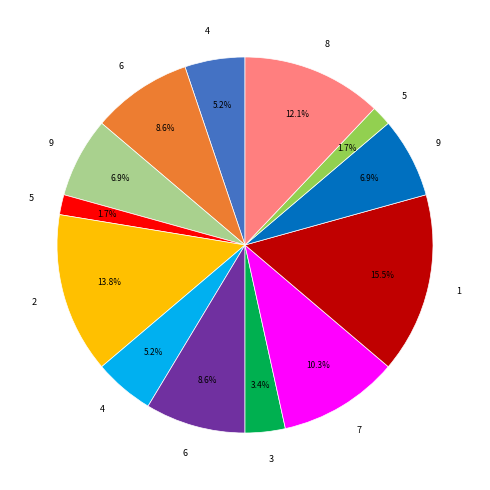

Does any single category account for the majority?

No